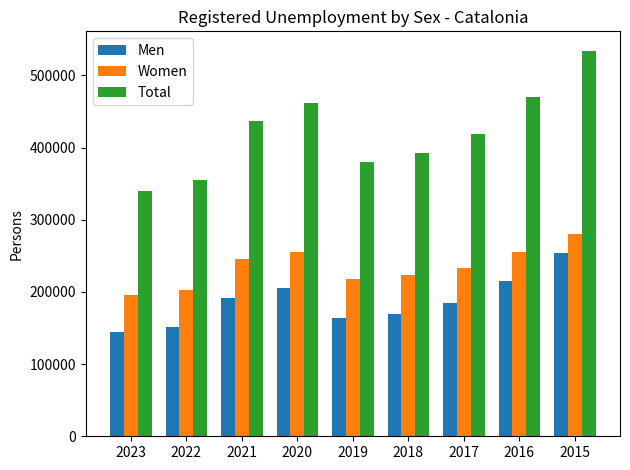

What is the total value across all series at 2022?

709287.4